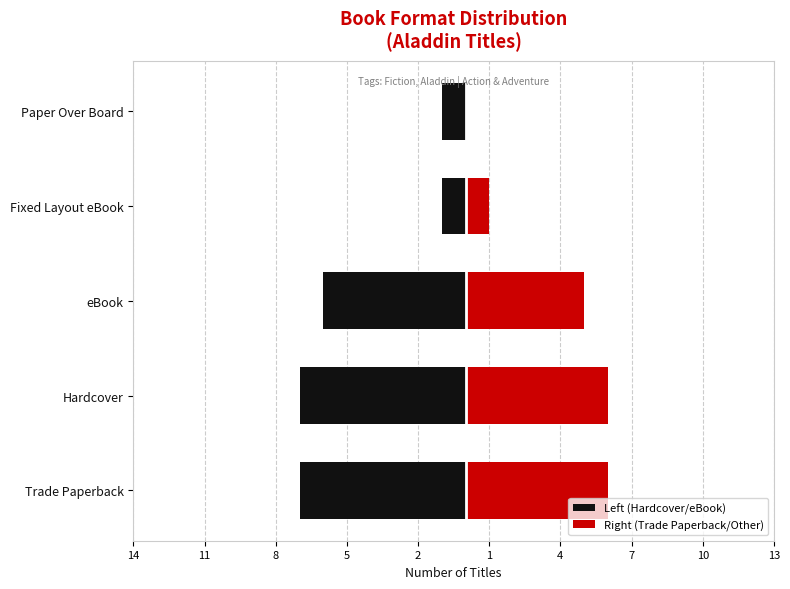

What is the difference between the Left (Hardcover/eBook) values at Trade Paperback and Fixed Layout eBook?

6